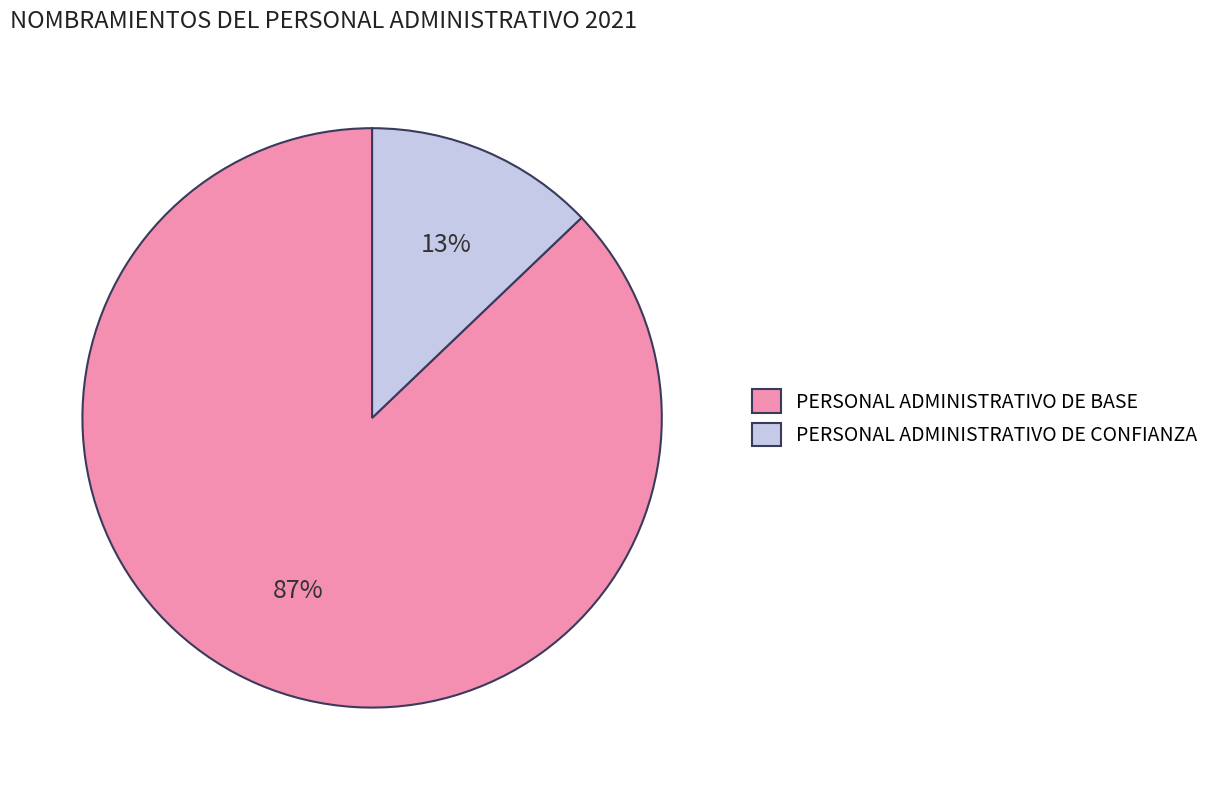

Rank the categories by value from lowest to highest.

PERSONAL ADMINISTRATIVO DE CONFIANZA, PERSONAL ADMINISTRATIVO DE BASE